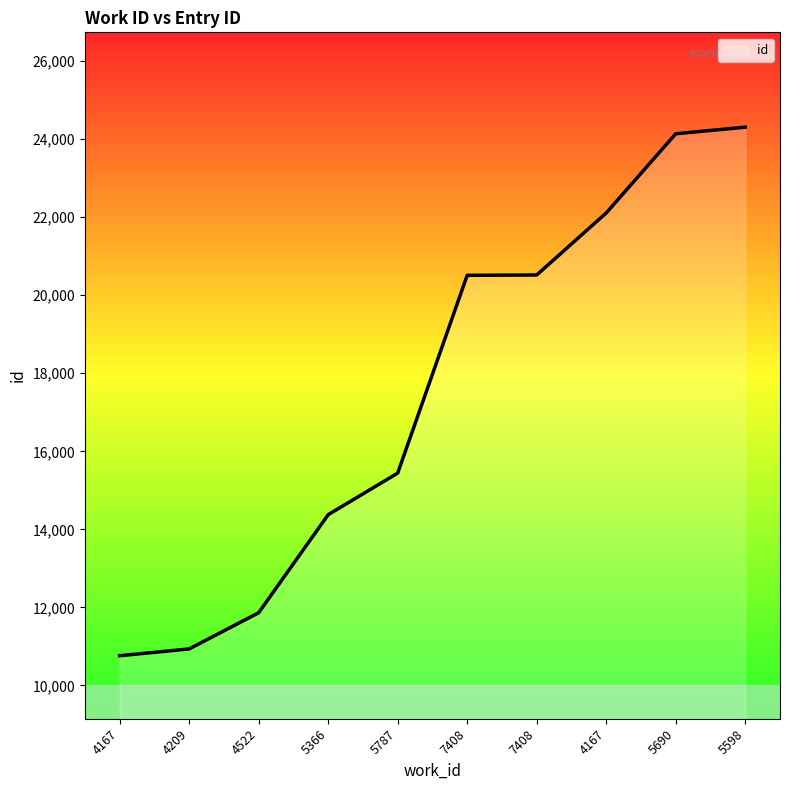

True or false: the data has more than 0 interior local peaks.

False